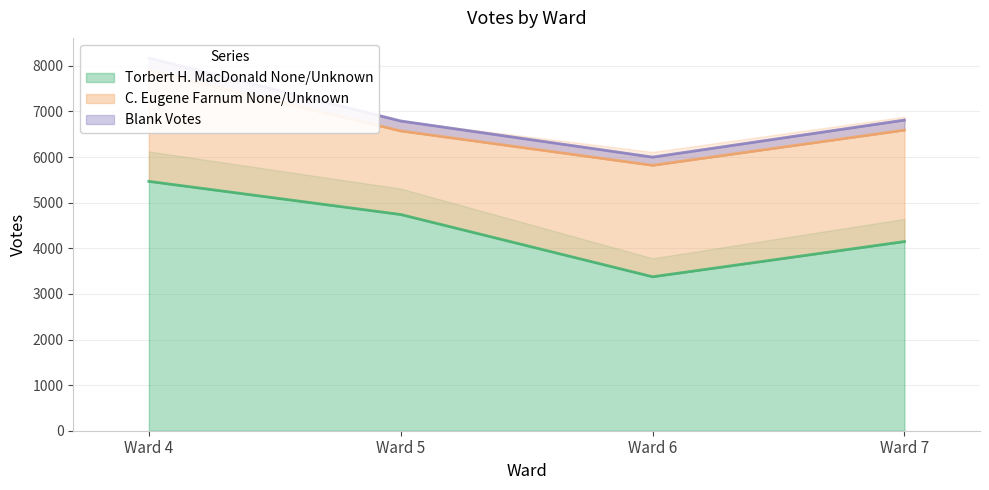

The Torbert H. MacDonald None/Unknown series shows 3376 at Ward 6. True or false?

True